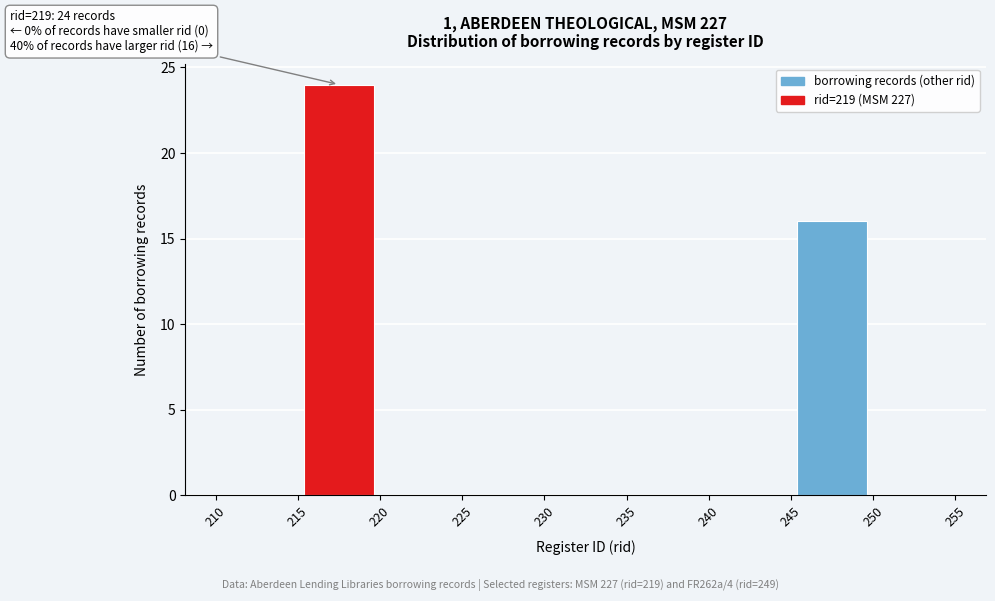

Which range on the x-axis has the tallest bar?

215 to 220